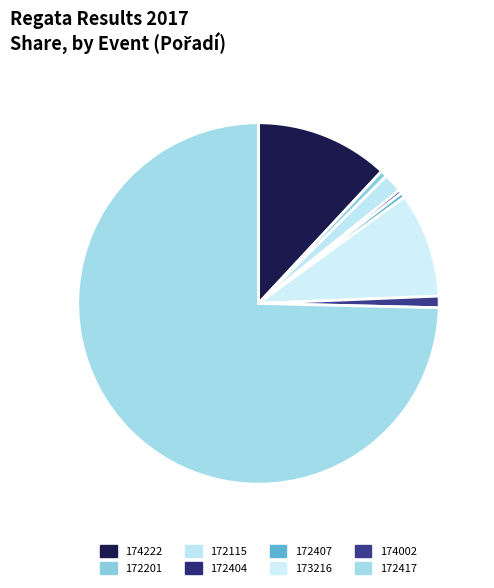

To the nearest percent, what is the average slice percentage?

12%